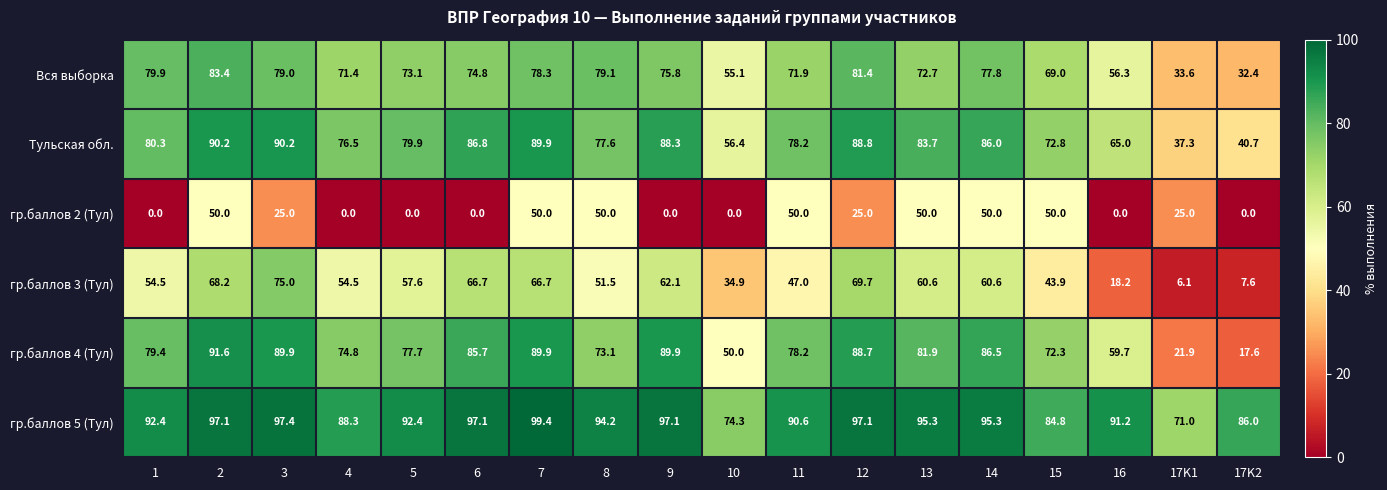

What is the total value across all series at 15?

392.8